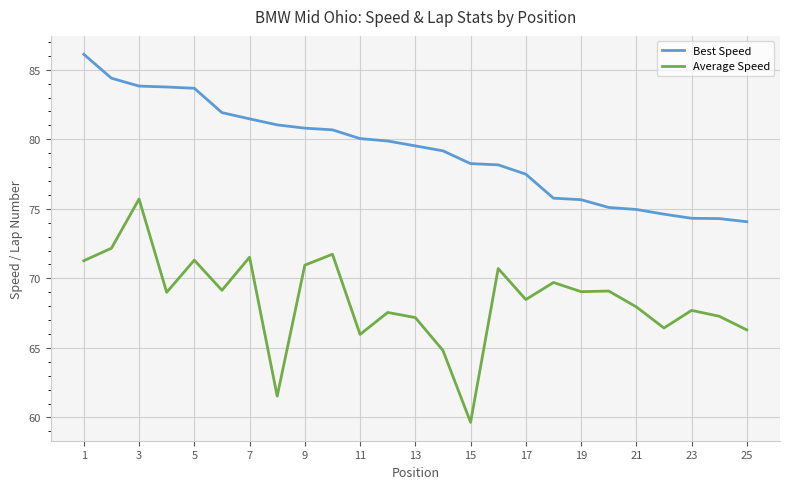

Which series has the widest spread of values?

Average Speed